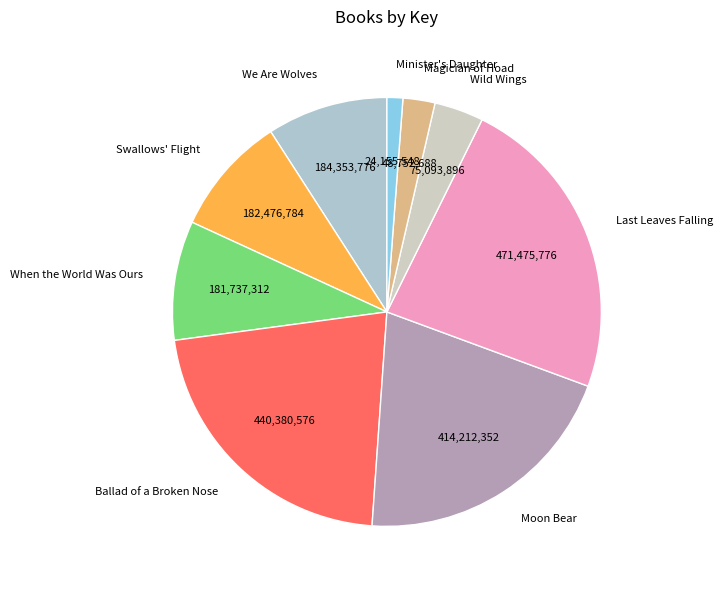

Does Wild Wings account for over 50% of the chart?

No